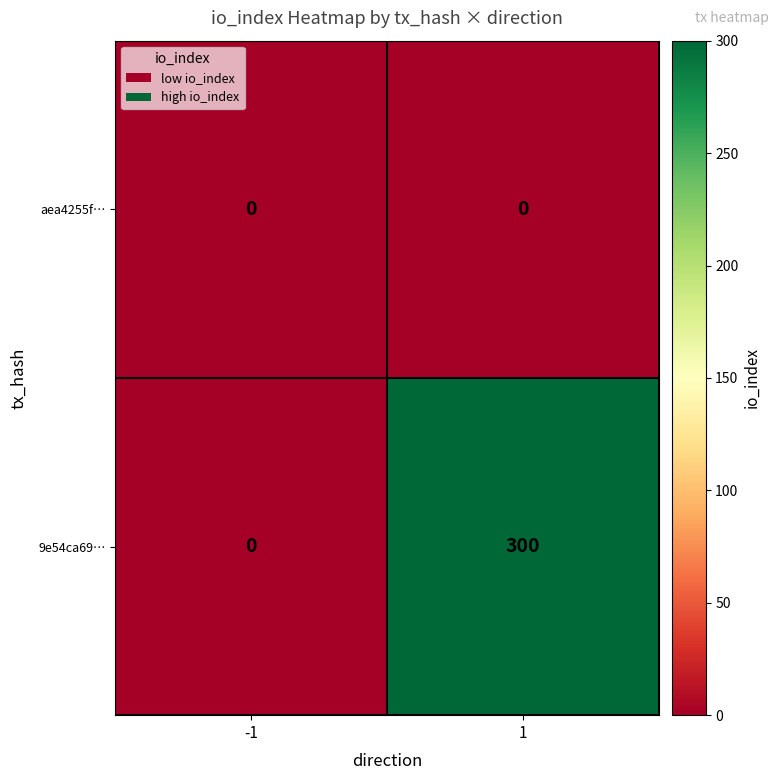

Rank the categories by 9e54ca69… value from lowest to highest.

-1, 1